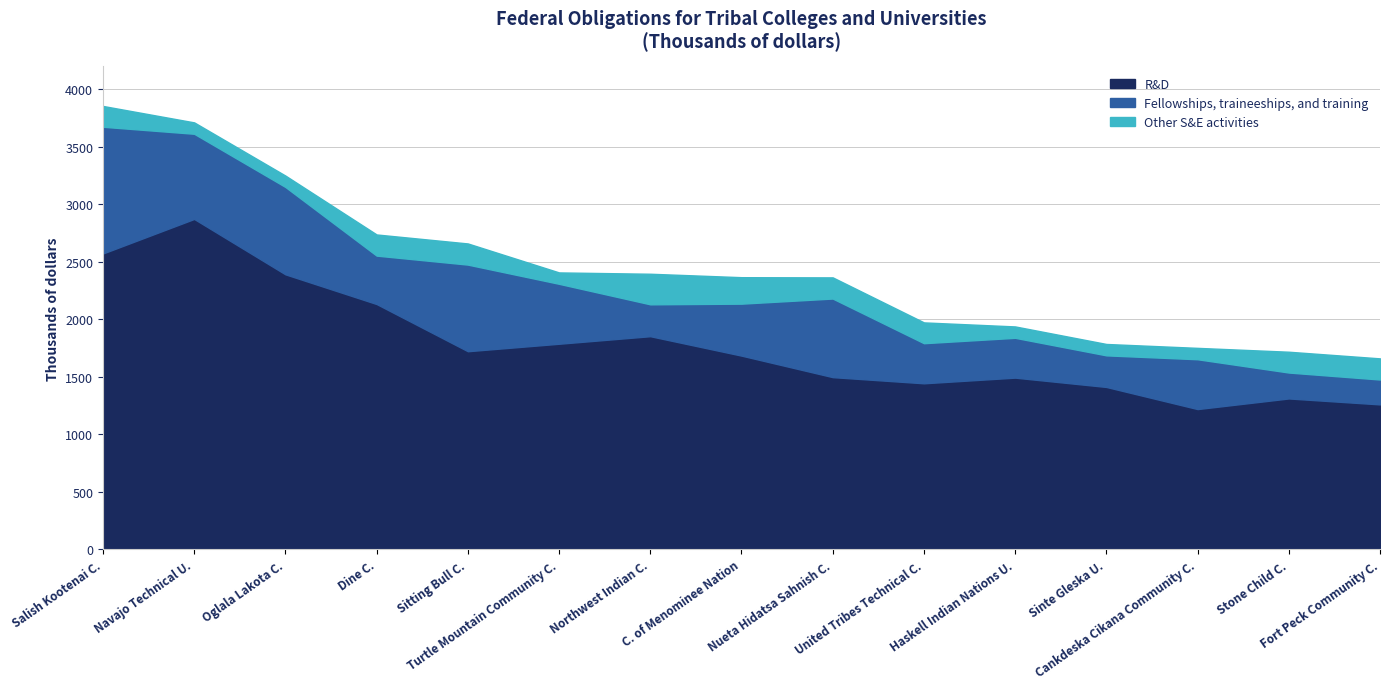

Does the chart display data point markers on the line(s)?

No